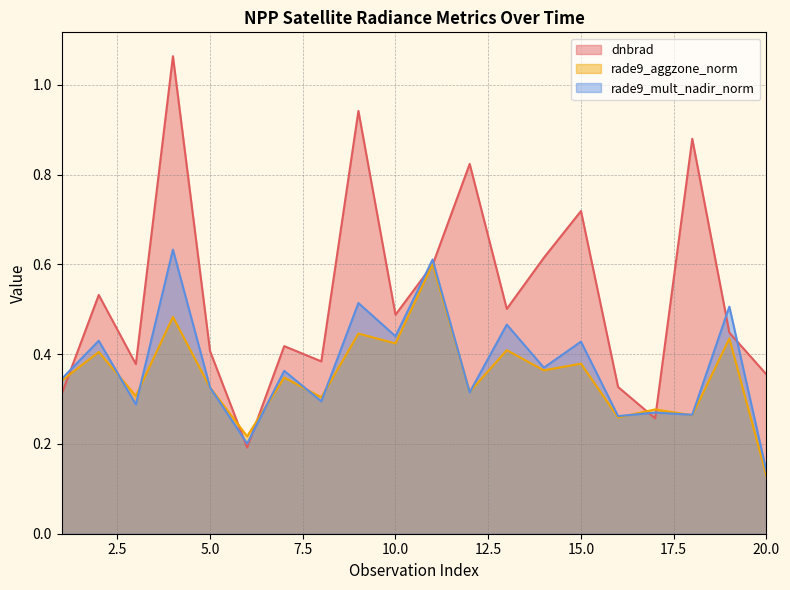

The value of dnbrad at 18 is 1.2. True or false?

False